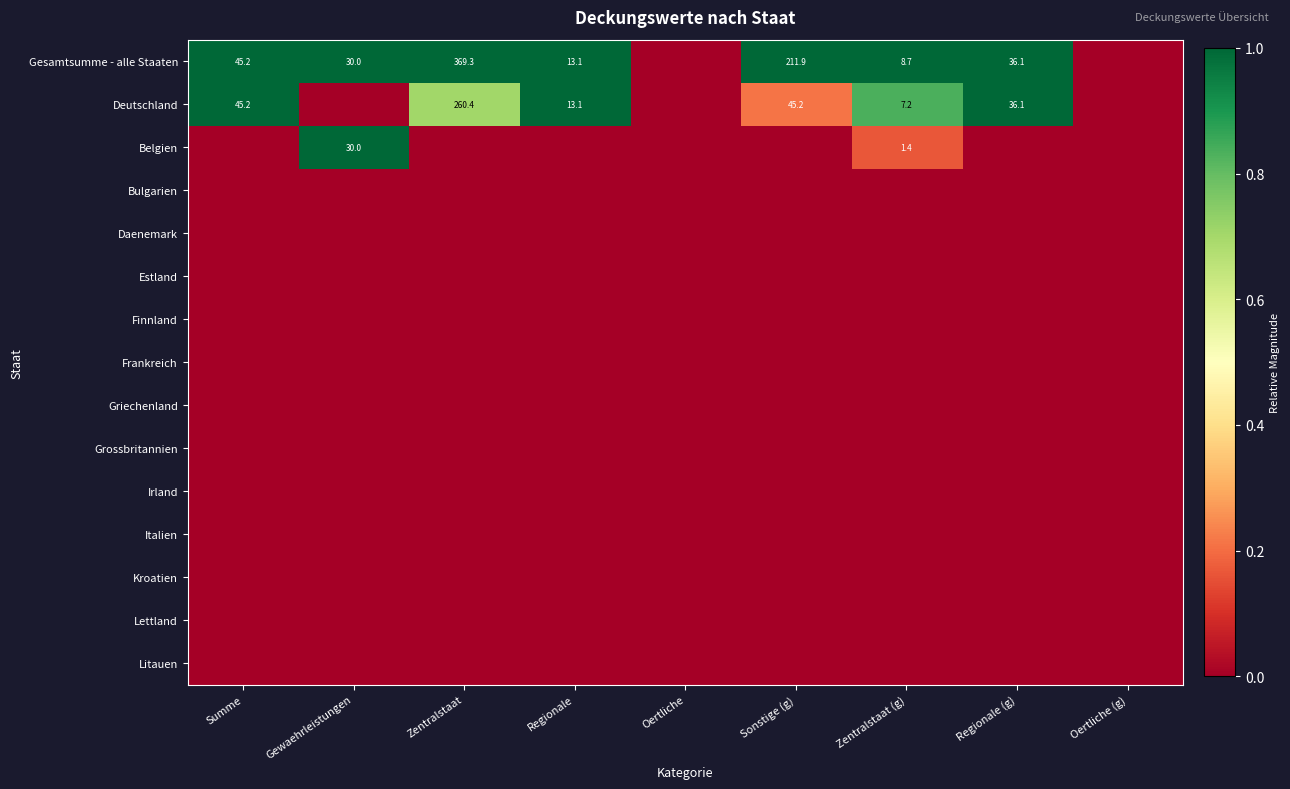

The value of Gesamtsumme - alle Staaten at Gewaehrleistungen is 30.0. True or false?

True